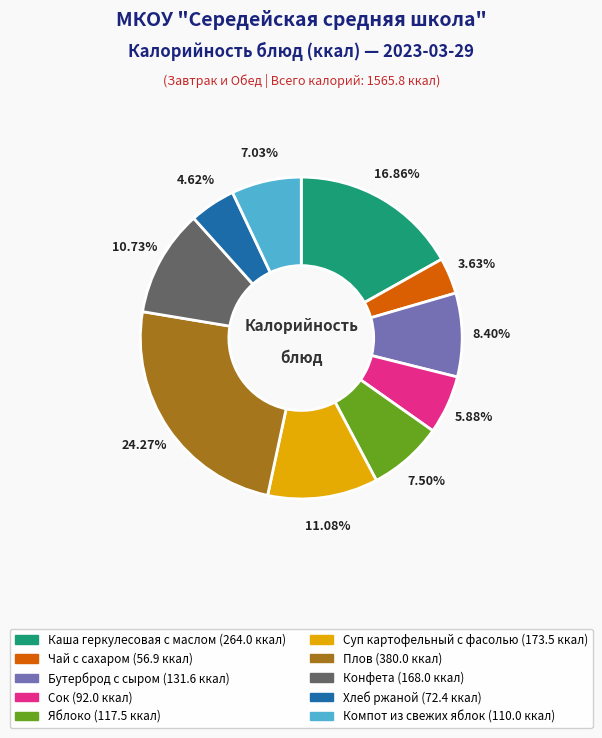

To the nearest percent, what portion does Хлеб ржаной represent?

5%